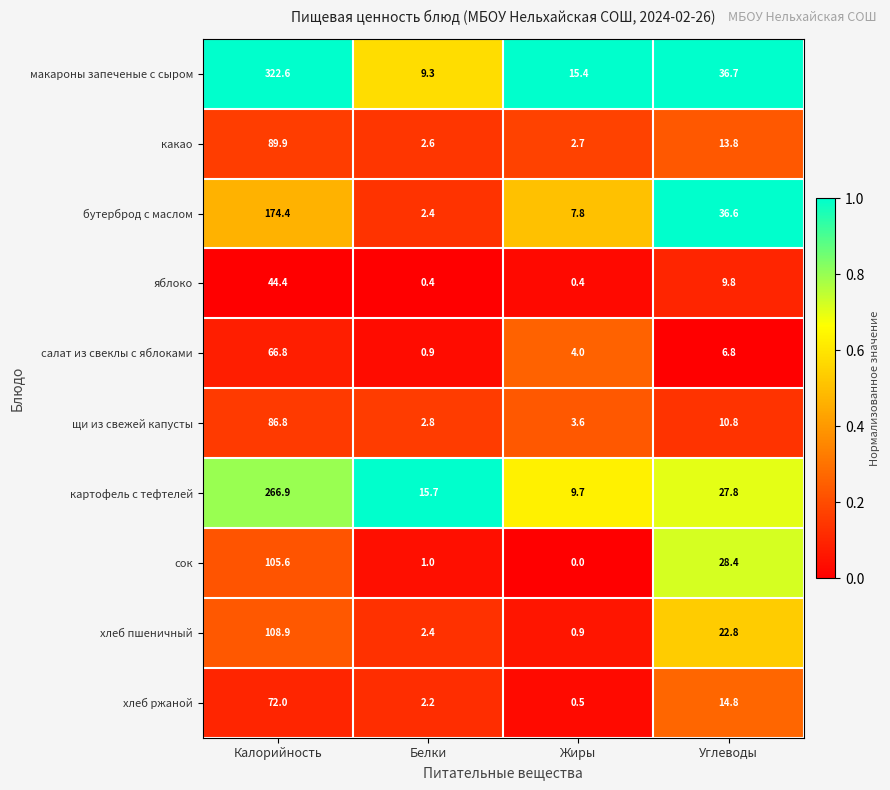

At Жиры, list the series in order from largest to smallest.

макароны запеченые с сыром, картофель с тефтелей, бутерброд с маслом, салат из свеклы с яблоками, щи из свежей капусты, какао, хлеб пшеничный, хлеб ржаной, яблоко, сок